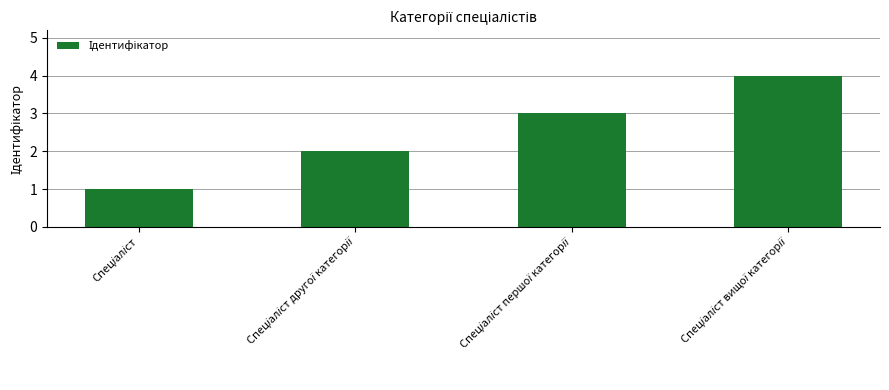

What is the maximum value shown in the chart?

4